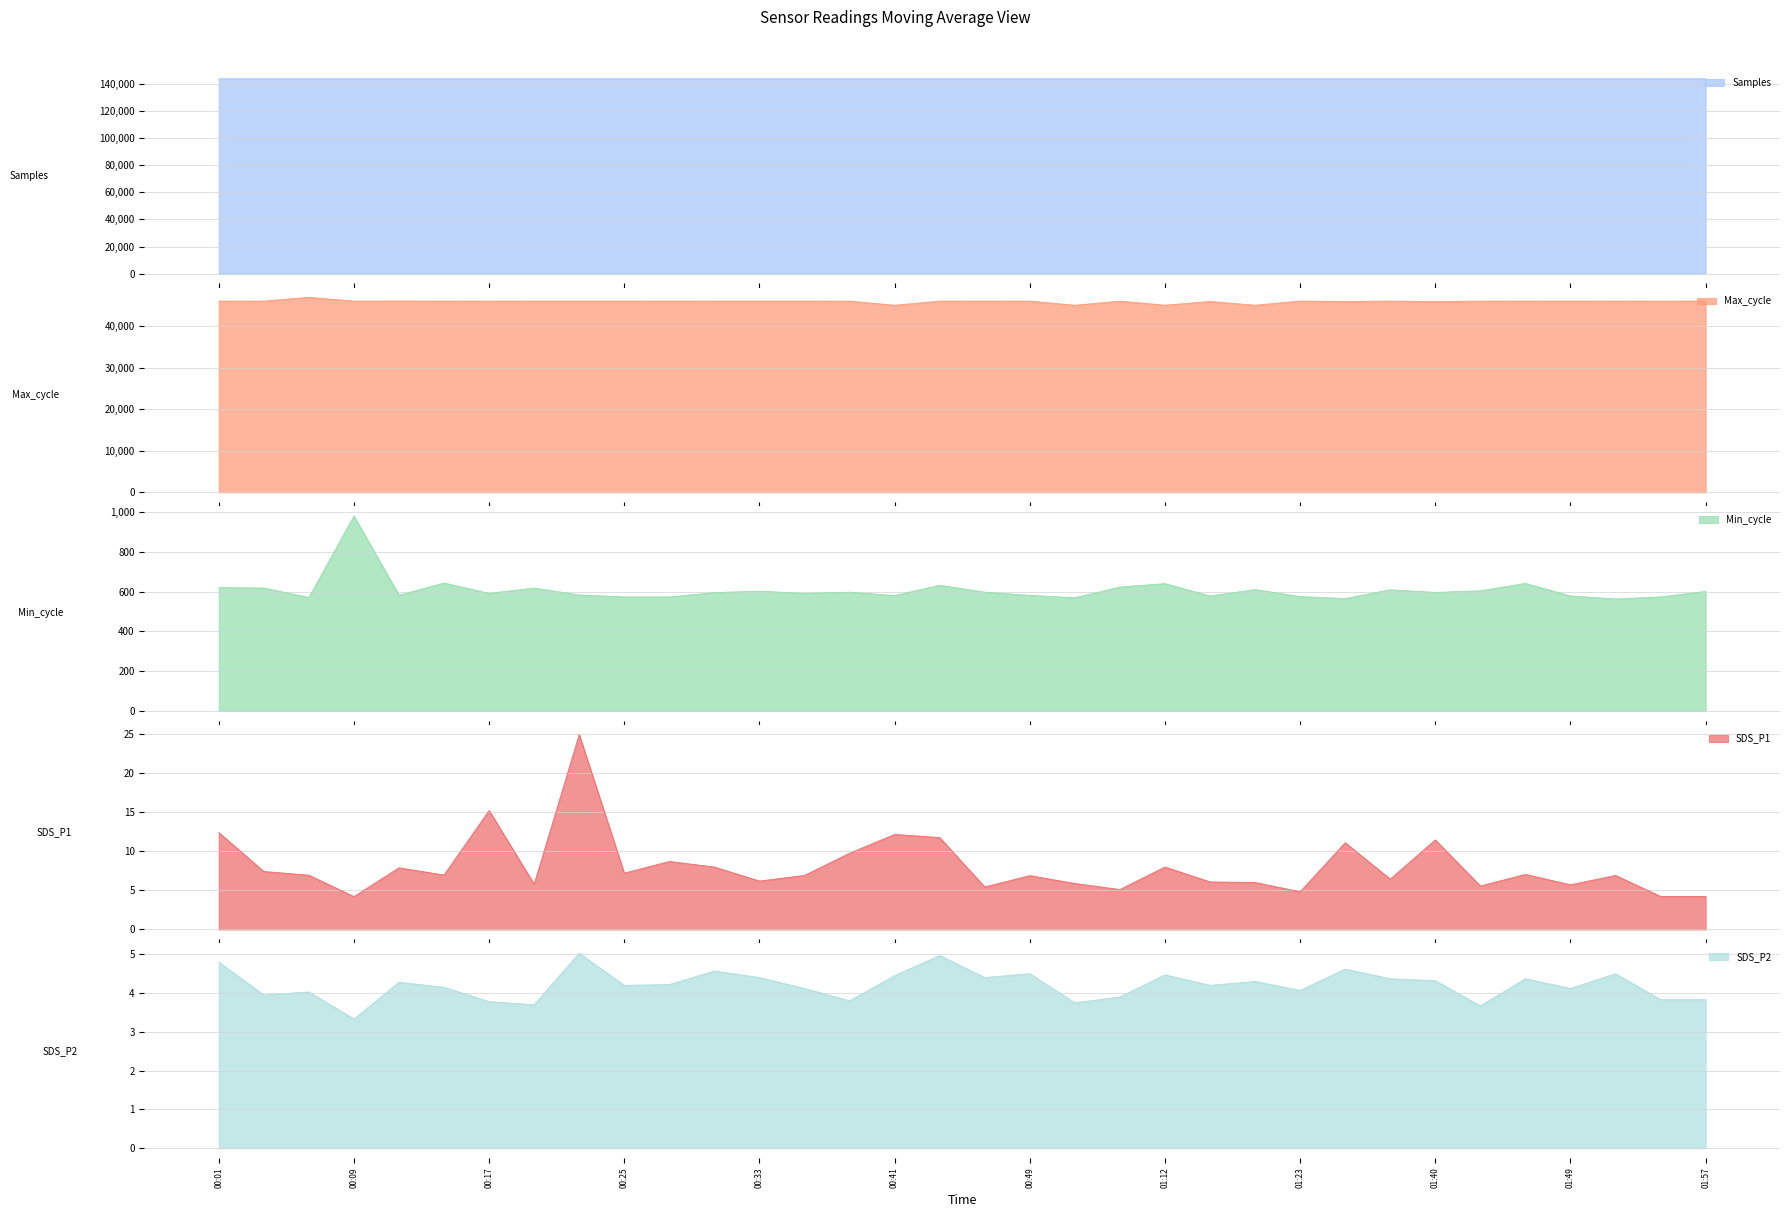

At which label does Samples reach its minimum?

00:30